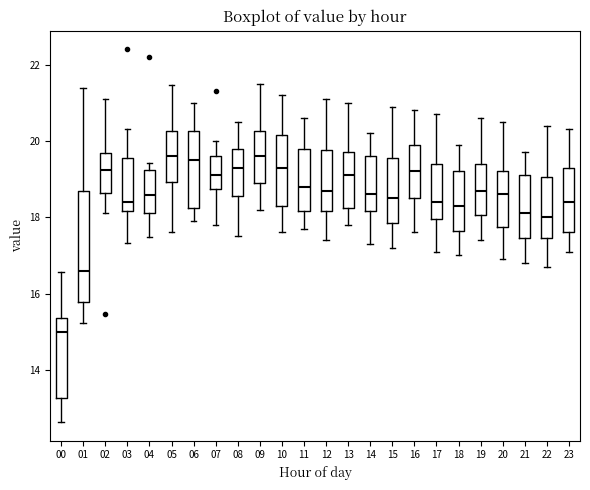

Reading left to right, read every box against the y-axis: the position of its median line, the range the box covers, and the ends of its whiskers. The values are not printed on the chart, so give them approximately, as read against the axis.

00: median 15.0, box 13.2 to 15.4, whiskers 12.6 to 16.6
01: median 16.6, box 15.8 to 18.6, whiskers 15.2 to 21.4
02: median 19.2, box 18.6 to 19.6, whiskers 18.2 to 21.2
03: median 18.4, box 18.2 to 19.6, whiskers 17.4 to 20.4
04: median 18.6, box 18.2 to 19.2, whiskers 17.4 to 19.4
05: median 19.6, box 19.0 to 20.2, whiskers 17.6 to 21.4
06: median 19.6, box 18.2 to 20.2, whiskers 18.0 to 21.0
07: median 19.2, box 18.8 to 19.6, whiskers 17.8 to 20.0
08: median 19.4, box 18.6 to 19.8, whiskers 17.6 to 20.6
09: median 19.6, box 19.0 to 20.2, whiskers 18.2 to 21.6
10: median 19.4, box 18.4 to 20.2, whiskers 17.6 to 21.2
11: median 18.8, box 18.2 to 19.8, whiskers 17.8 to 20.6
12: median 18.8, box 18.2 to 19.8, whiskers 17.4 to 21.2
13: median 19.2, box 18.2 to 19.8, whiskers 17.8 to 21.0
14: median 18.6, box 18.2 to 19.6, whiskers 17.4 to 20.2
15: median 18.6, box 17.8 to 19.6, whiskers 17.2 to 21.0
16: median 19.2, box 18.6 to 20.0, whiskers 17.6 to 20.8
17: median 18.4, box 18.0 to 19.4, whiskers 17.2 to 20.8
18: median 18.4, box 17.6 to 19.2, whiskers 17.0 to 20.0
19: median 18.8, box 18.0 to 19.4, whiskers 17.4 to 20.6
20: median 18.6, box 17.8 to 19.2, whiskers 17.0 to 20.6
21: median 18.2, box 17.4 to 19.2, whiskers 16.8 to 19.8
22: median 18.0, box 17.4 to 19.0, whiskers 16.8 to 20.4
23: median 18.4, box 17.6 to 19.4, whiskers 17.2 to 20.4